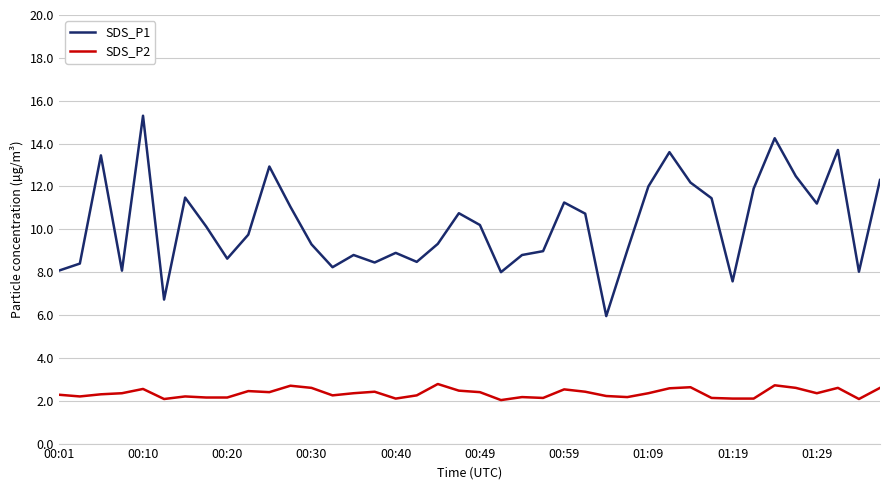

True or false: SDS_P1 and SDS_P2 cross at least once.

False